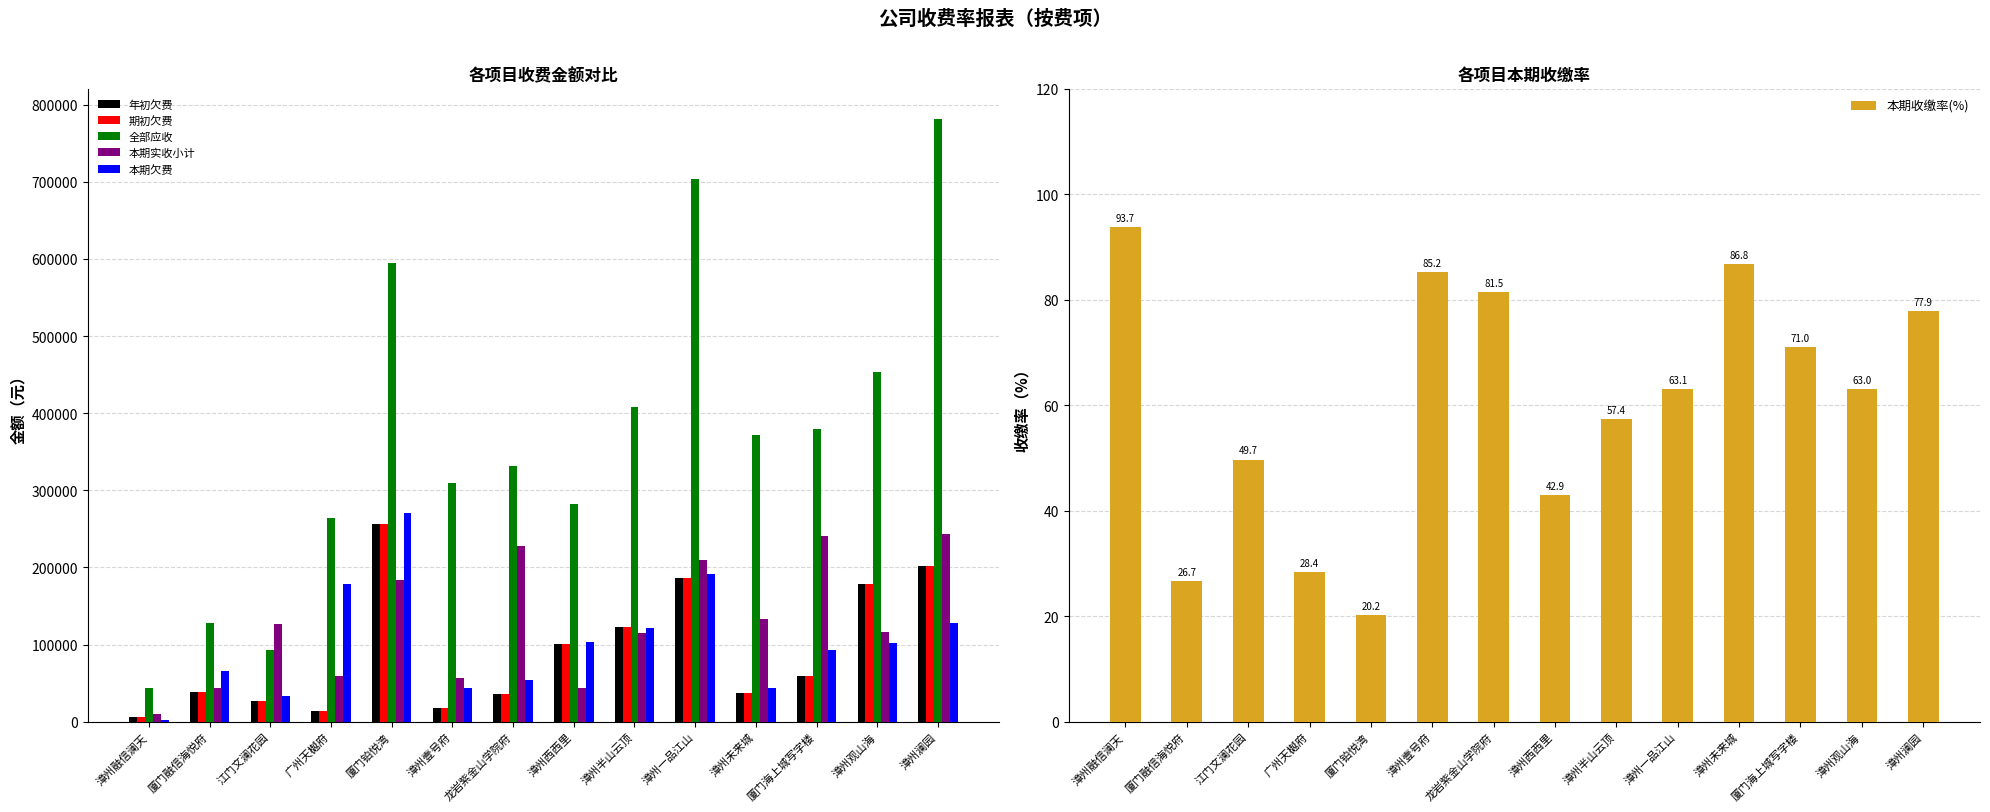

Which category has the highest value in the 本期收缴率(%) series?

漳州融信澜天